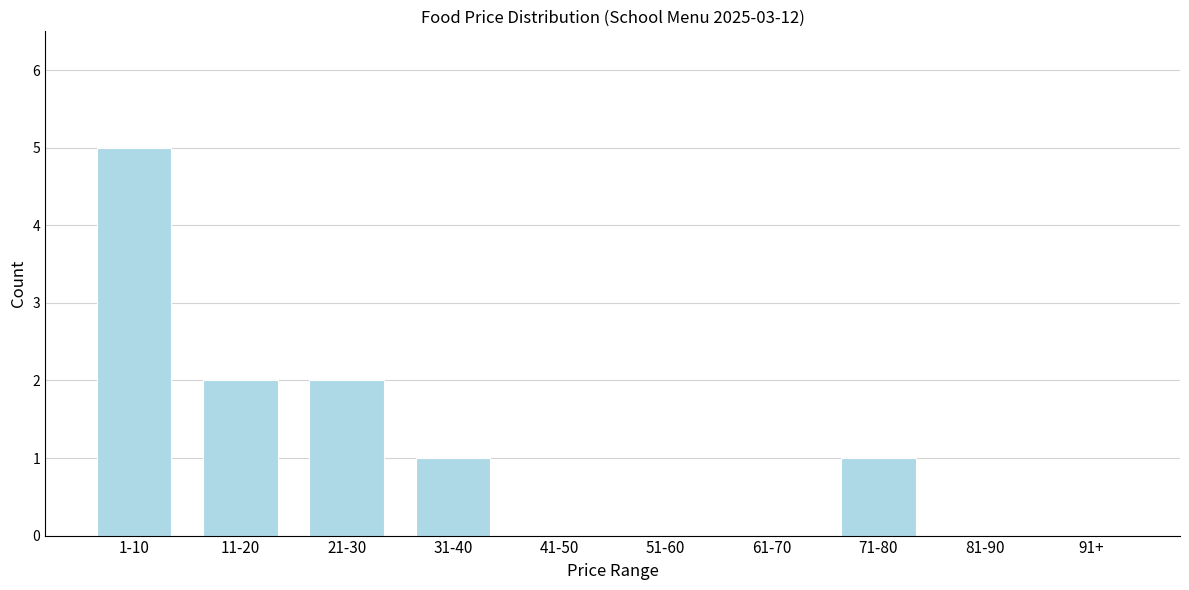

Reading left to right, what are all the values shown in this chart?

1-10=5	11-20=2	21-30=2	31-40=1	41-50=0	51-60=0	61-70=0	71-80=1	81-90=0	91+=0